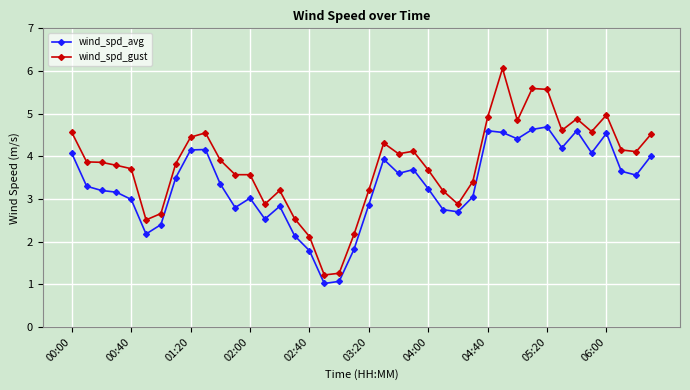

What is the lowest value of the wind_spd_gust series?

1.2